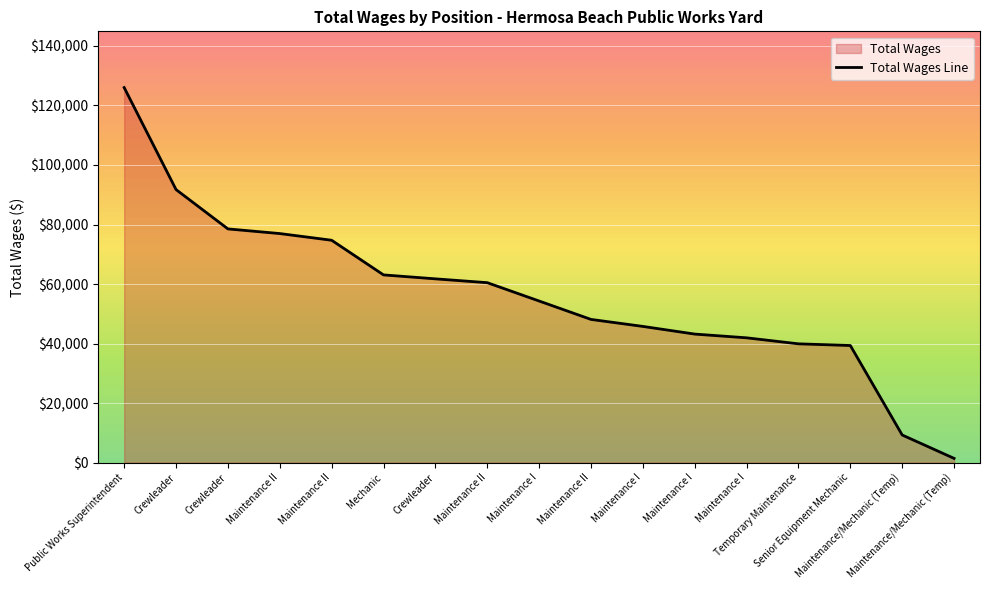

What is the difference between the maximum and minimum values?

124610